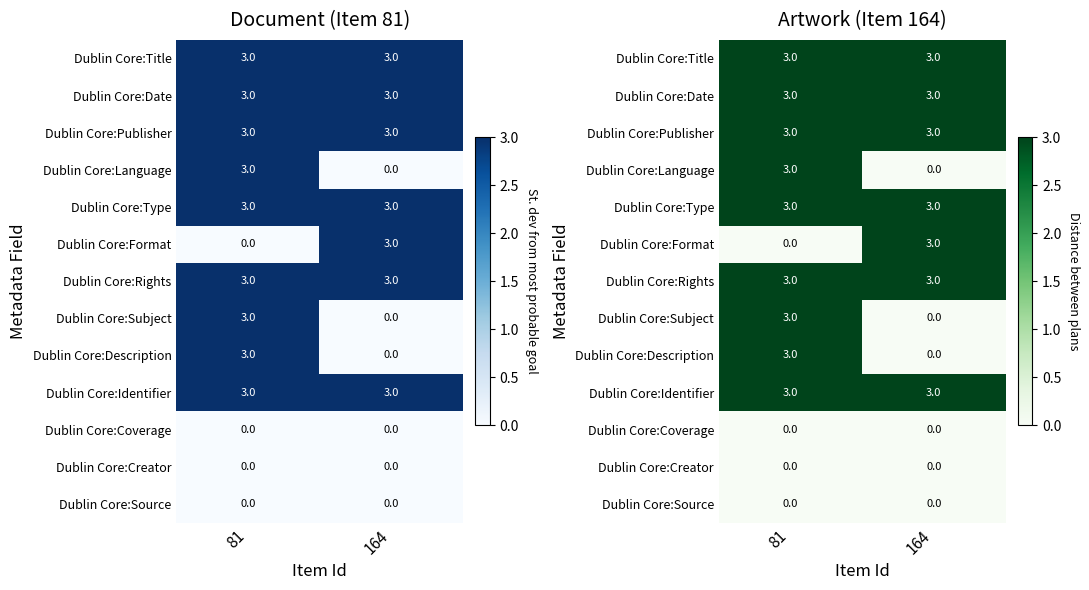

True or false: Dublin Core:Title has a value of 5 at 164.

False